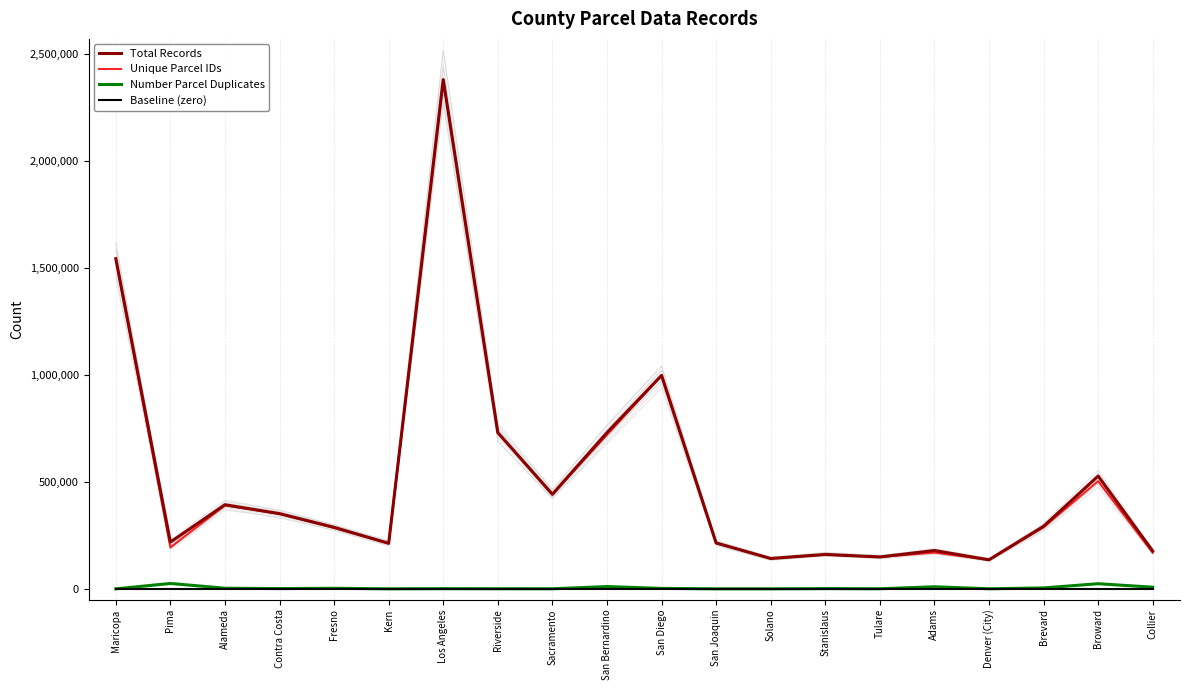

Does the chart display data point markers on the line(s)?

No